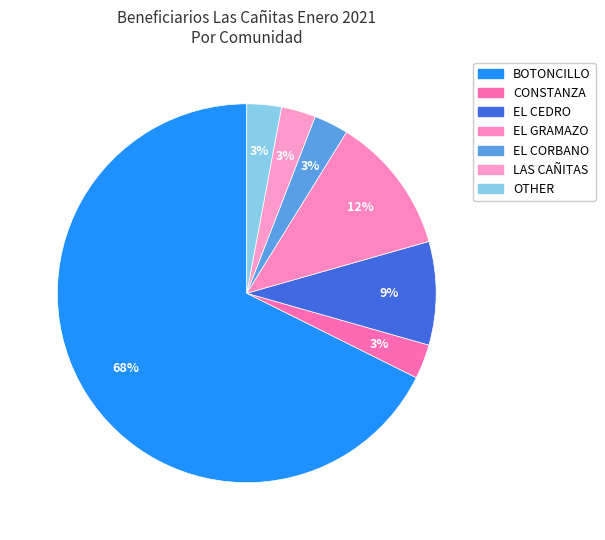

How many slices are in this pie chart?

7